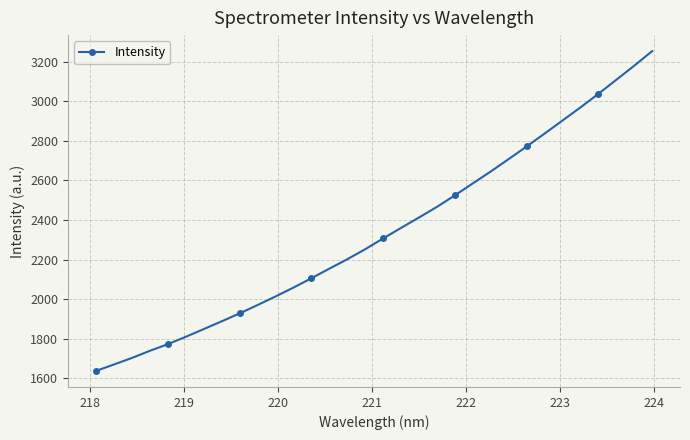

What is the value of the 32nd point from the left?

3253.8